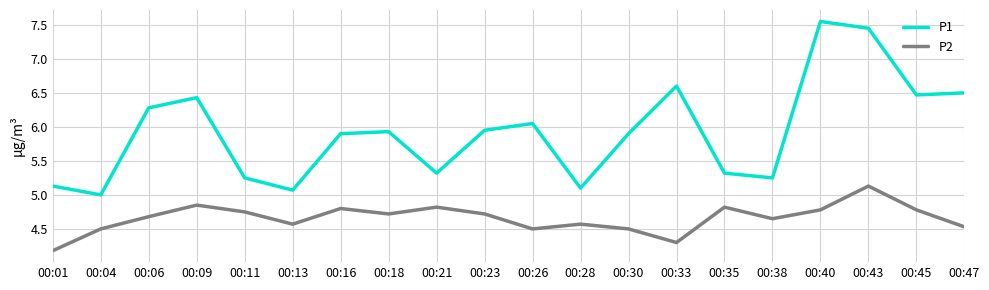

List the series in order of their overall mean, lowest first.

P2, P1